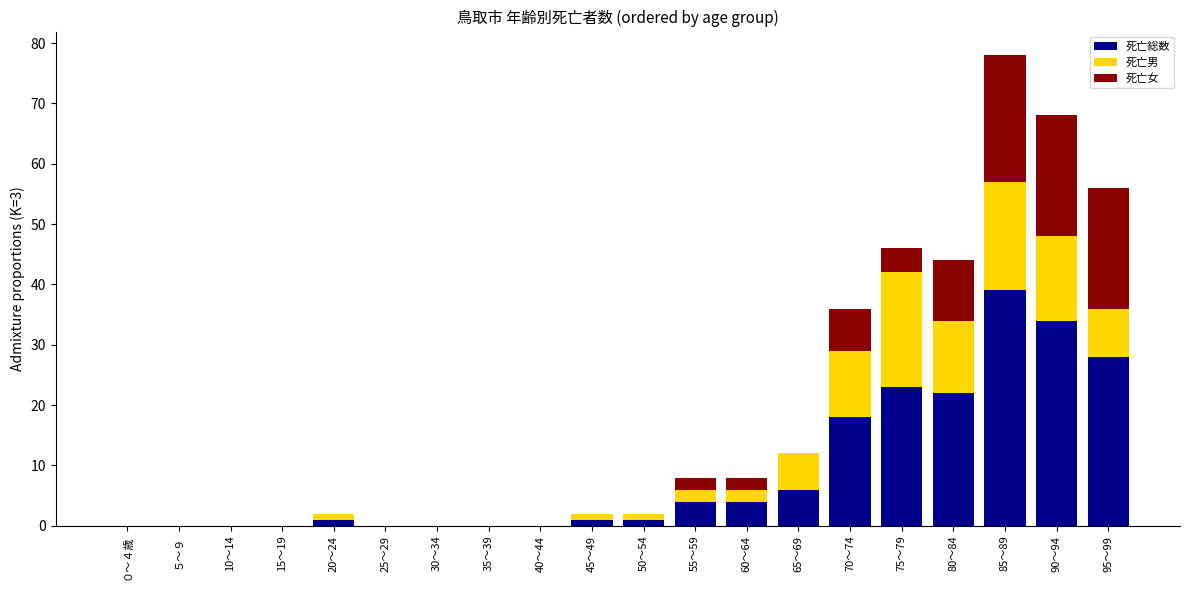

How many data points does each series have?

20